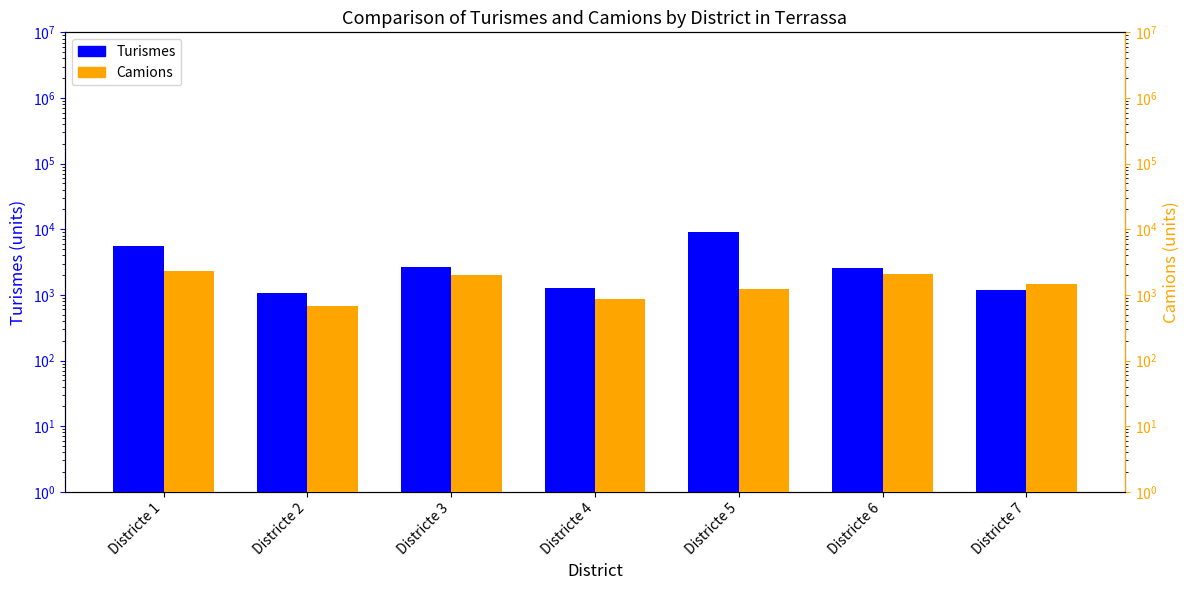

The Camions series shows 821 at Districte 7. True or false?

False